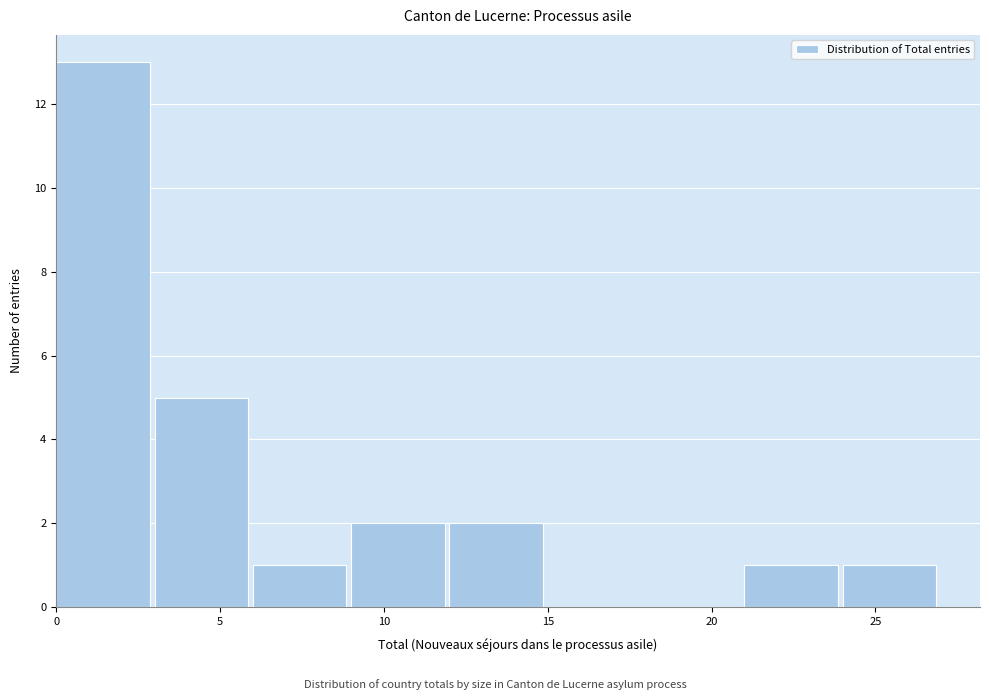

Reading left to right, list every bar in this chart as the range it spans on the x-axis followed by its height. The values are not printed on the chart, so give them approximately, as read against the axis.

0 to 3: 13
3 to 6: 5
6 to 9: 1
9 to 12: 2
12 to 15: 2
15 to 18: 0
18 to 21: 0
21 to 24: 1
24 to 27: 1